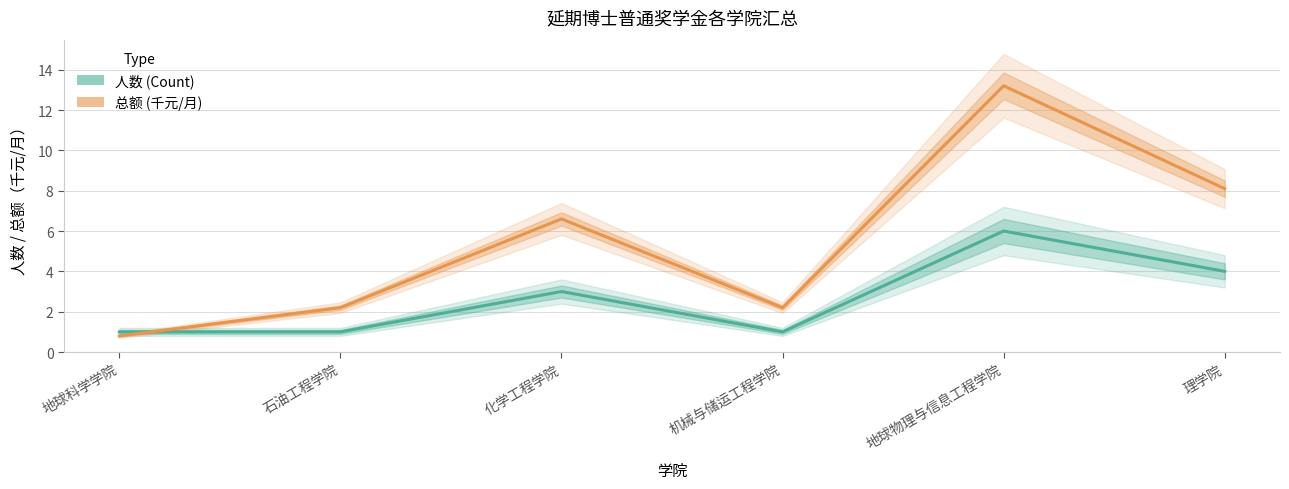

List the series in order of their peak value, highest first.

总额 (千元/月), 人数 (Count)